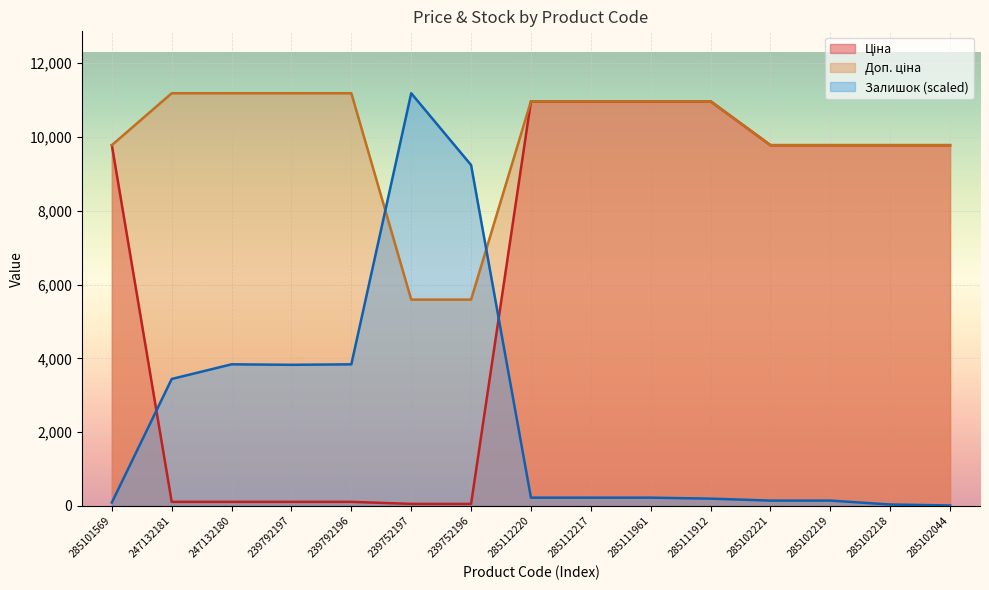

What is the sum of all Залишок values?

36669.0